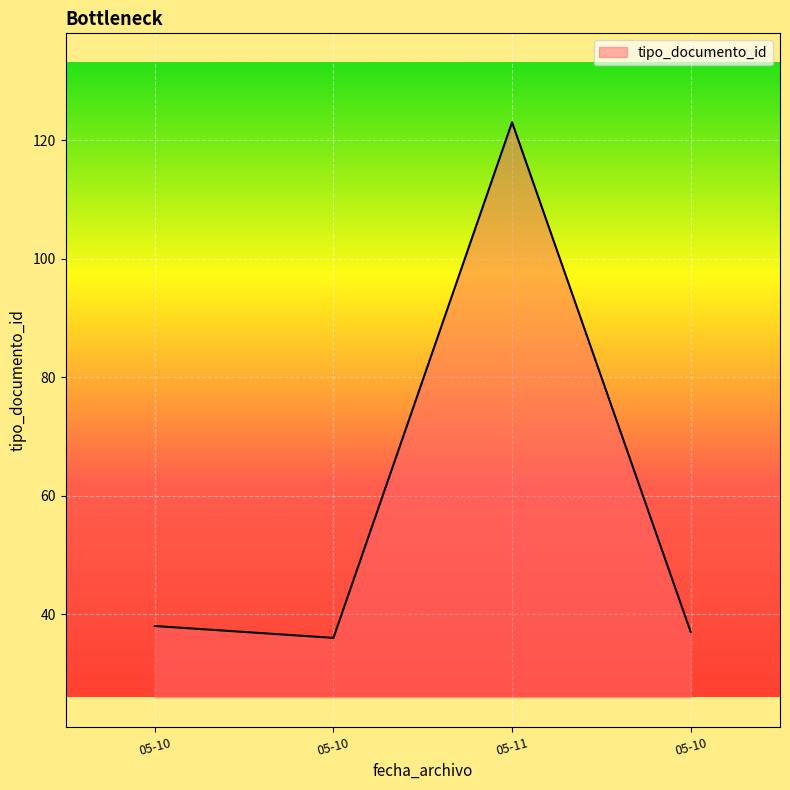

How many series are shown in this chart?

1